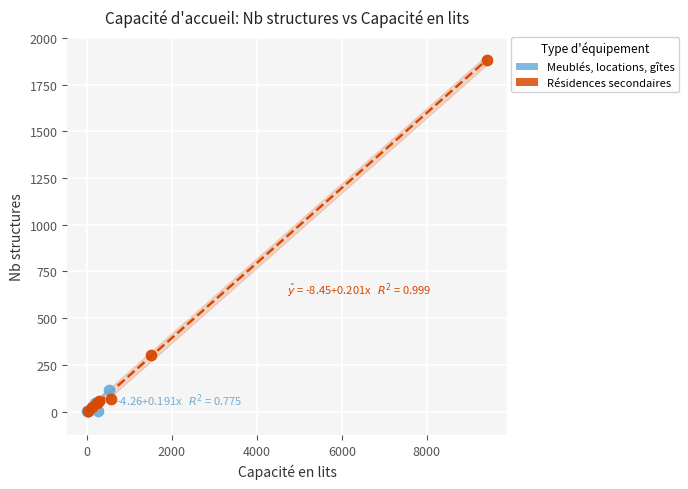

Which series contains the highest Y value?

Résidences secondaires